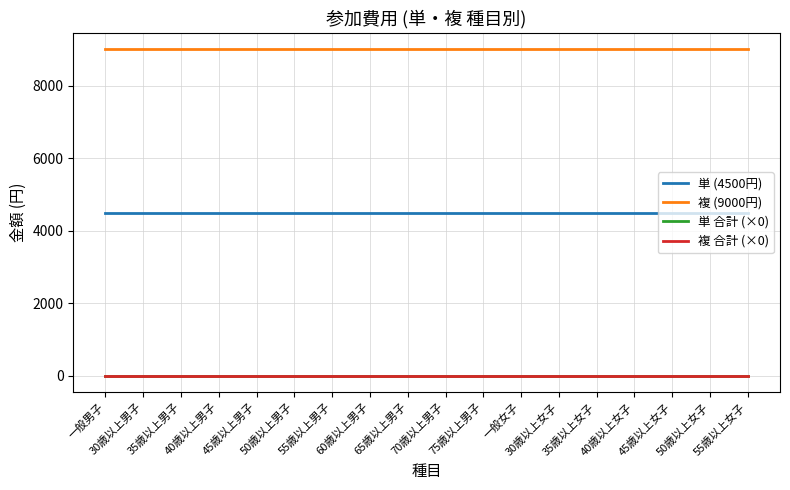

What is the lowest value of the 単 (4500円) series?

4500